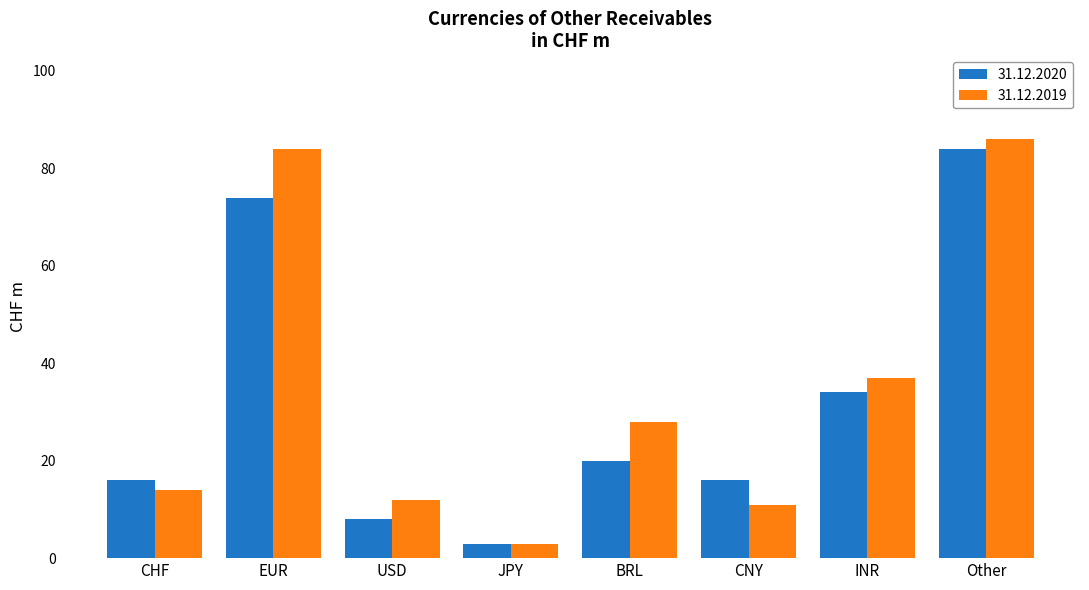

Is it true that 31.12.2020 equals 16 at CHF?

True